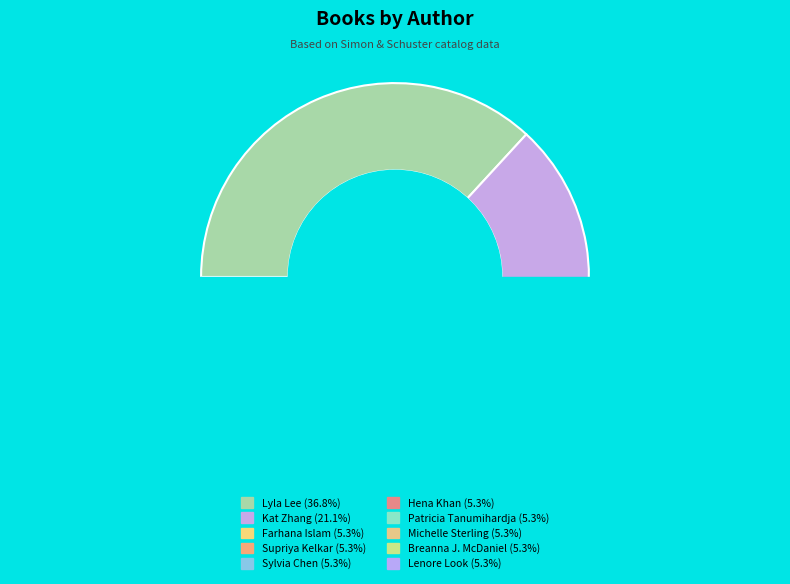

Between Patricia Tanumihardja and Lyla Lee, which is larger?

Lyla Lee